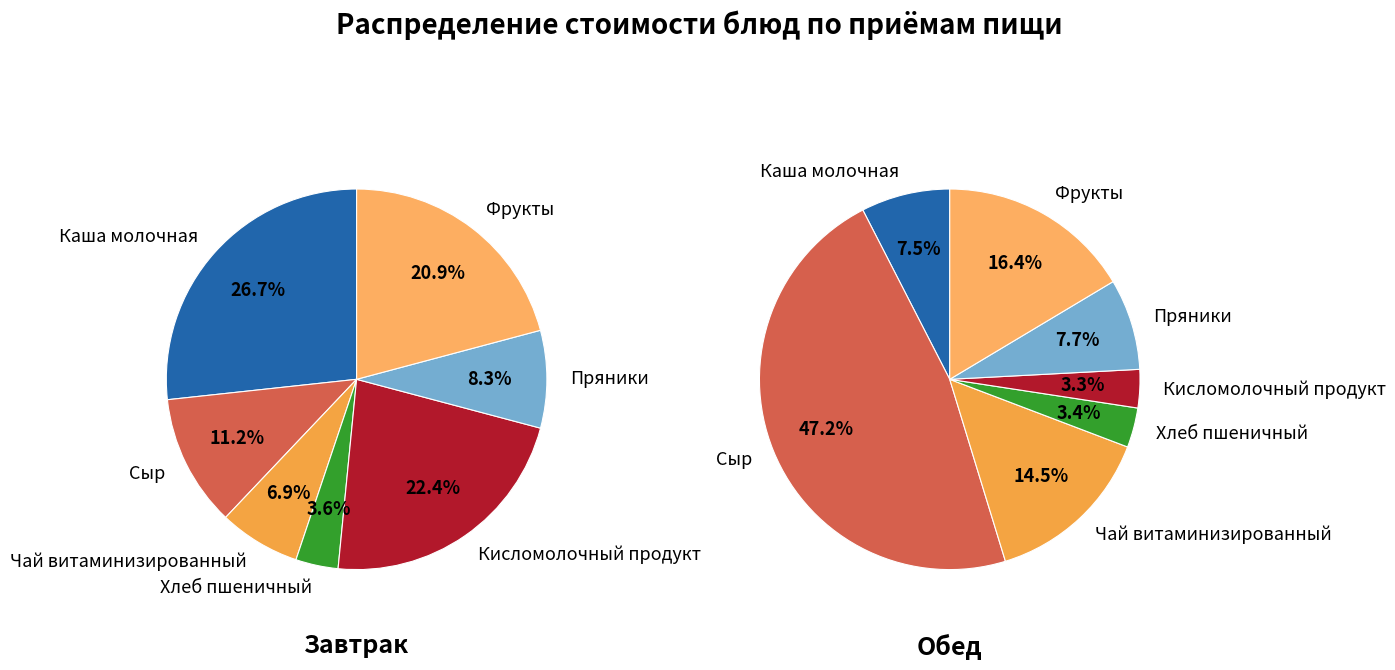

To the nearest percent, what is the difference between the largest and smallest slice percentages?

44%